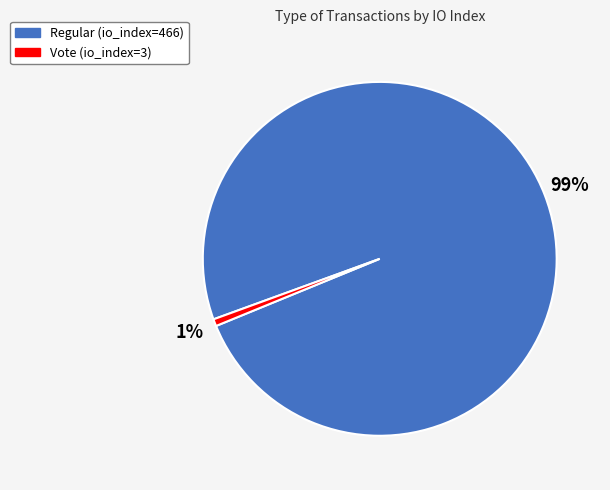

Is it true that Vote (io_index=3) is 11% of the pie?

False